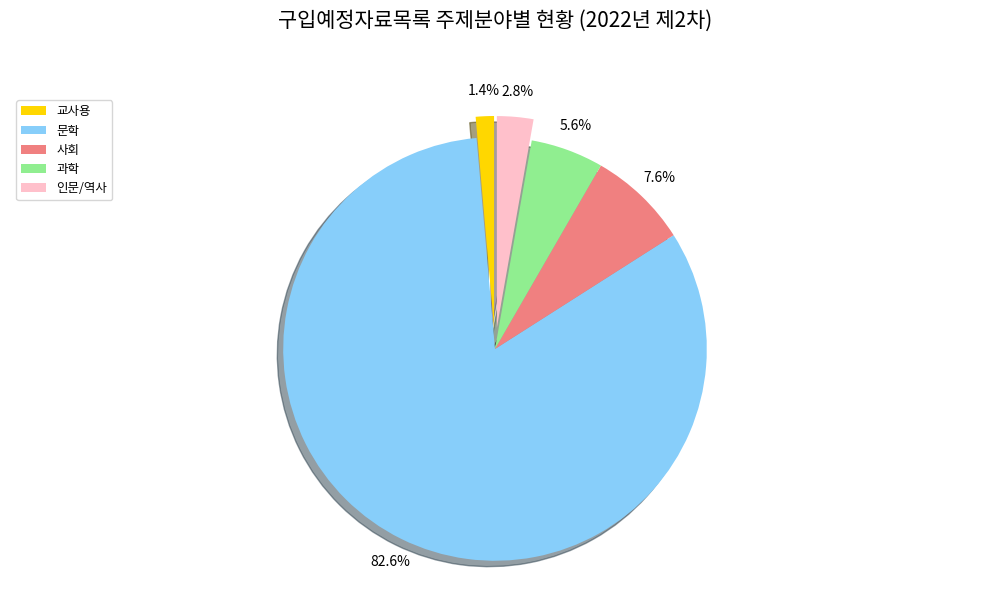

What is the smallest slice in the pie chart?

교사용